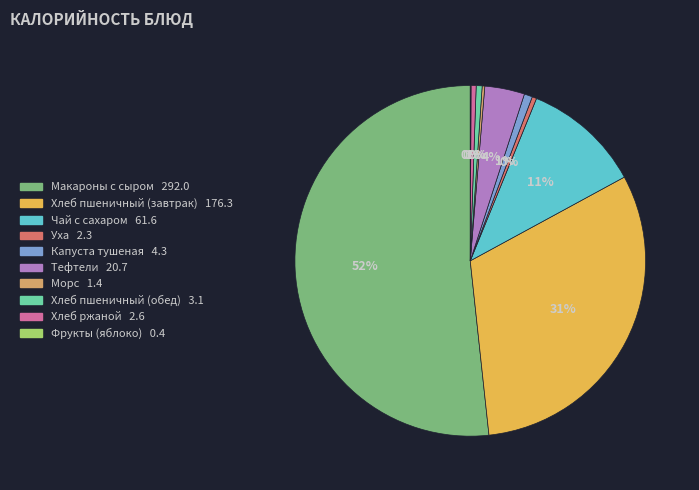

Which has a higher value, Хлеб пшеничный (завтрак) or Хлеб ржаной?

Хлеб пшеничный (завтрак)